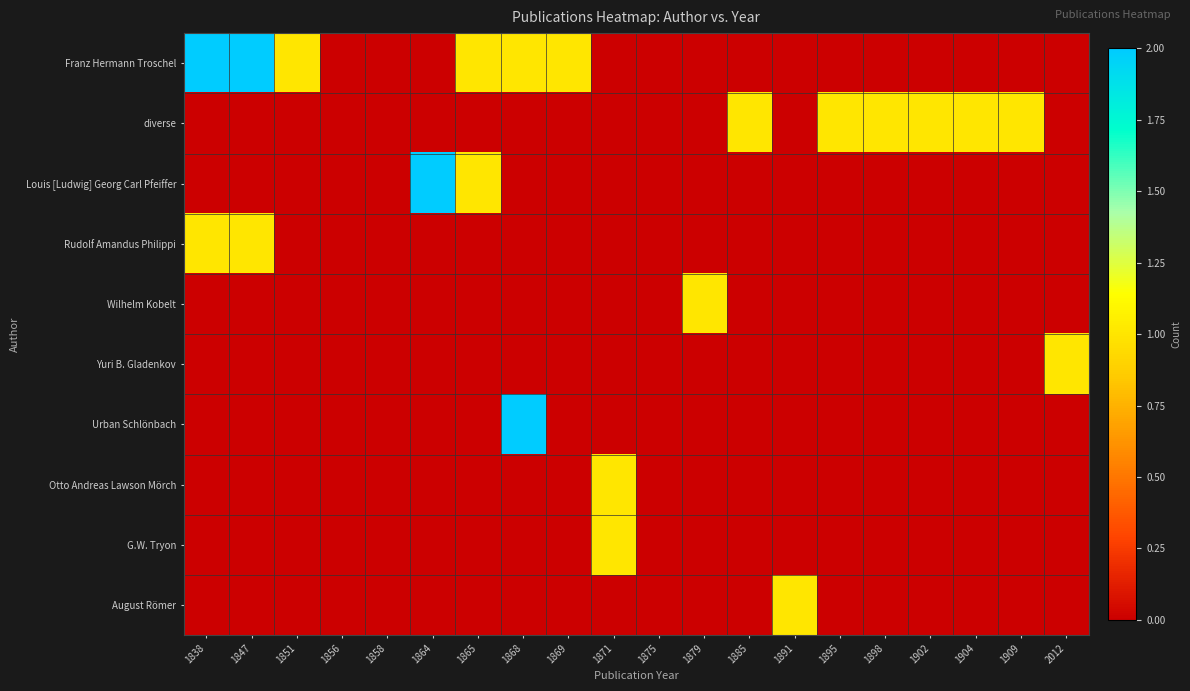

At how many categories does at least one series exceed 0?

17